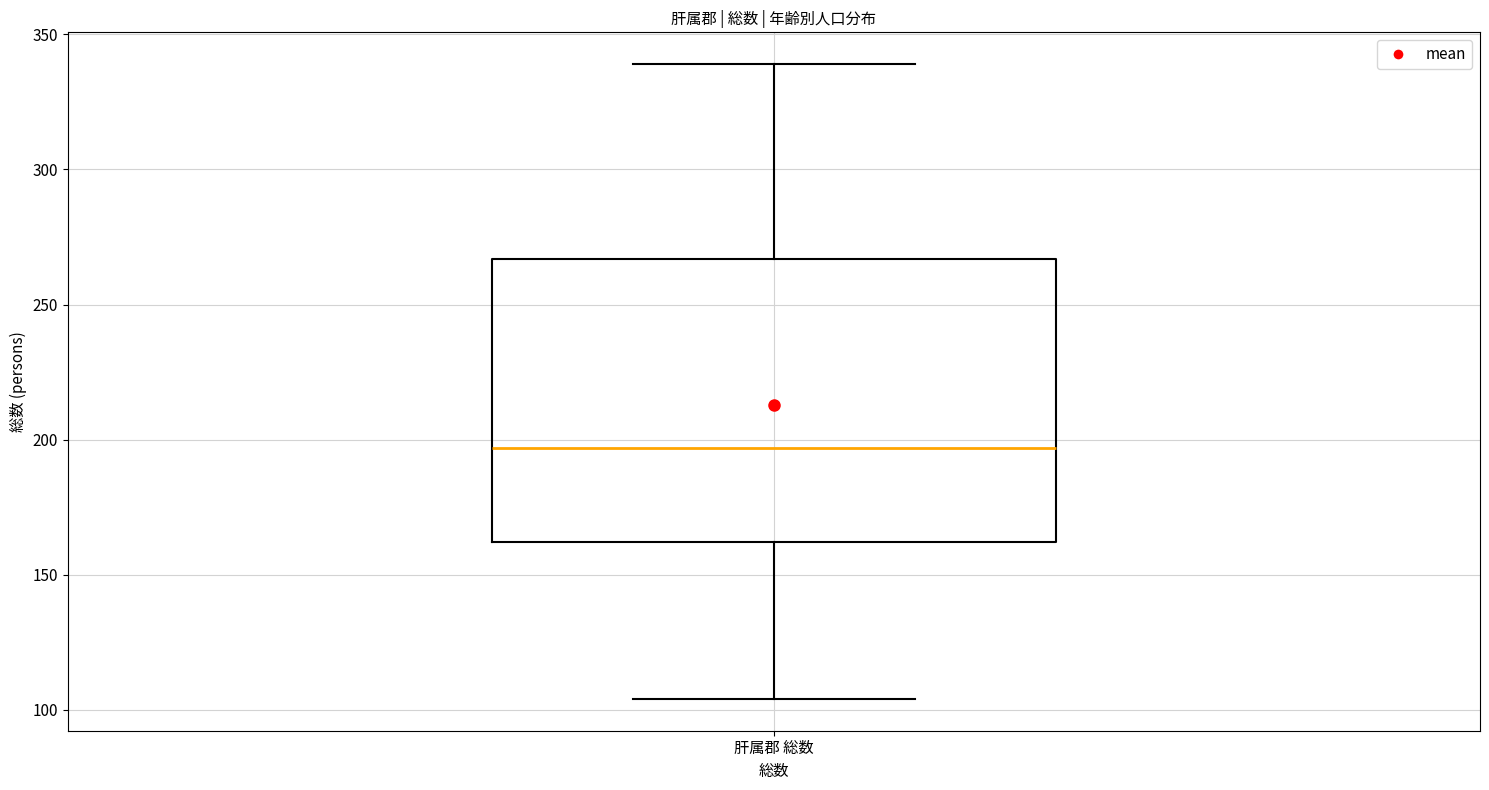

Read this box plot against the y-axis: the position of the median line, the range covered by the box, and the ends of both whiskers. The values are not printed on the chart, so give them approximately, as read against the axis.

median 195, box 160 to 265, whiskers 105 to 340